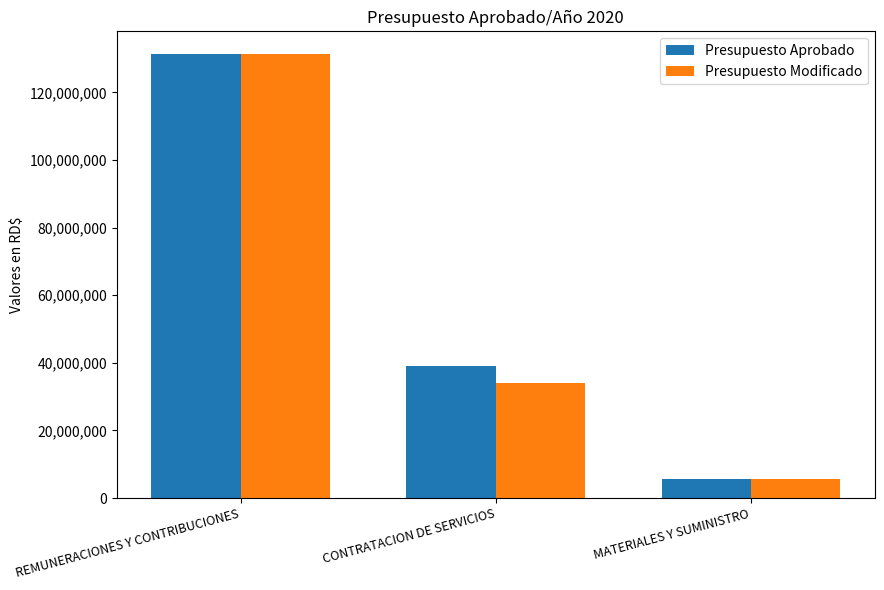

How many categories are shown in the chart?

3